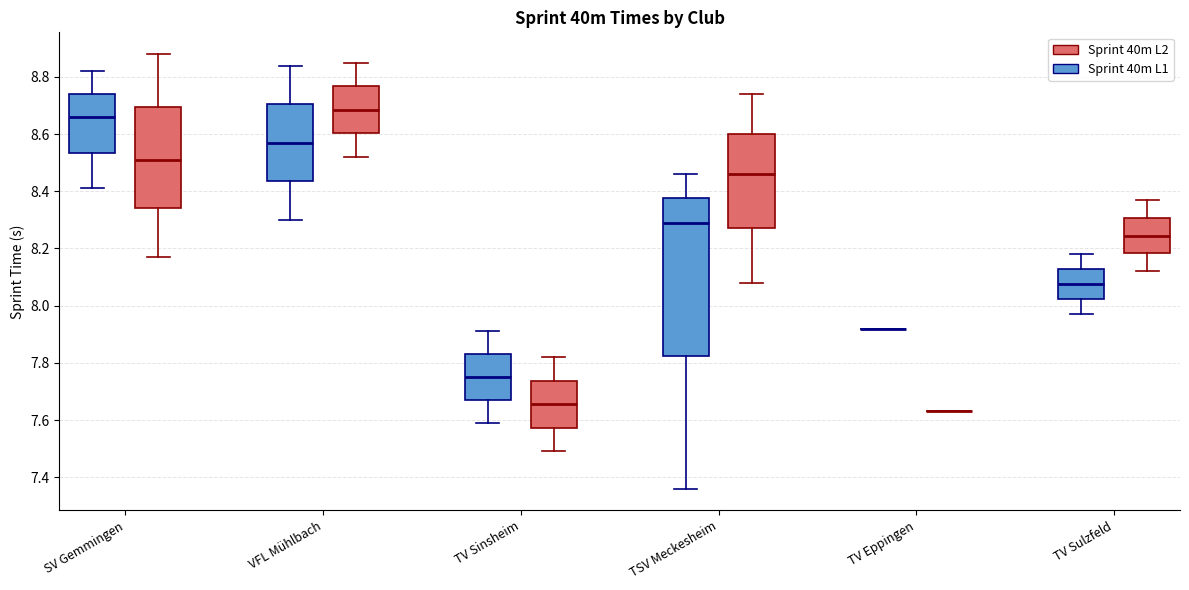

Where does the upper whisker of the box for SV Gemmingen (Sprint 40m L2) end on the y-axis? The values are not printed on the chart, so give them approximately, as read against the axis.

8.88